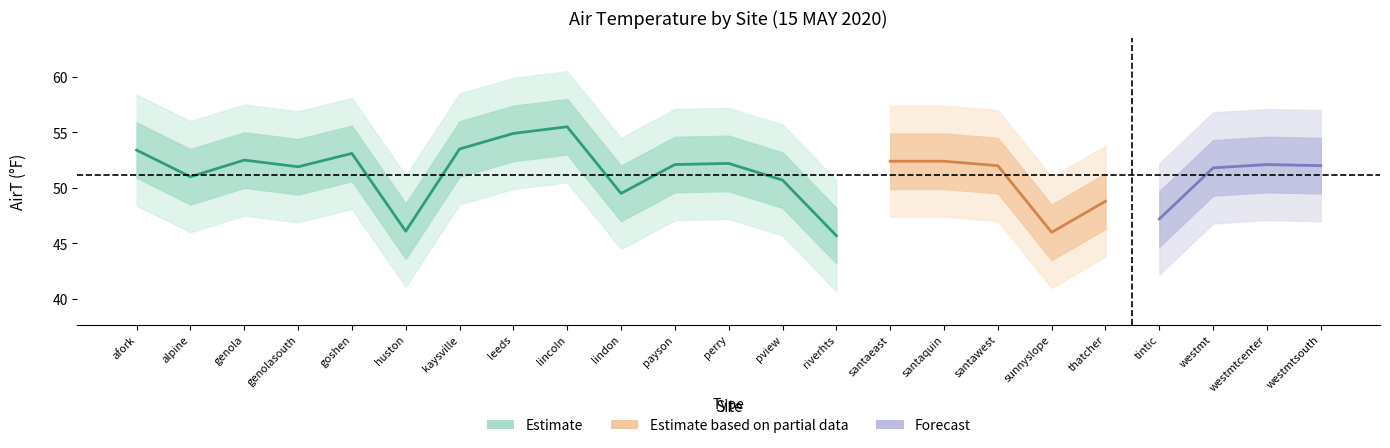

At which category is the sum across all series the highest?

lincoln